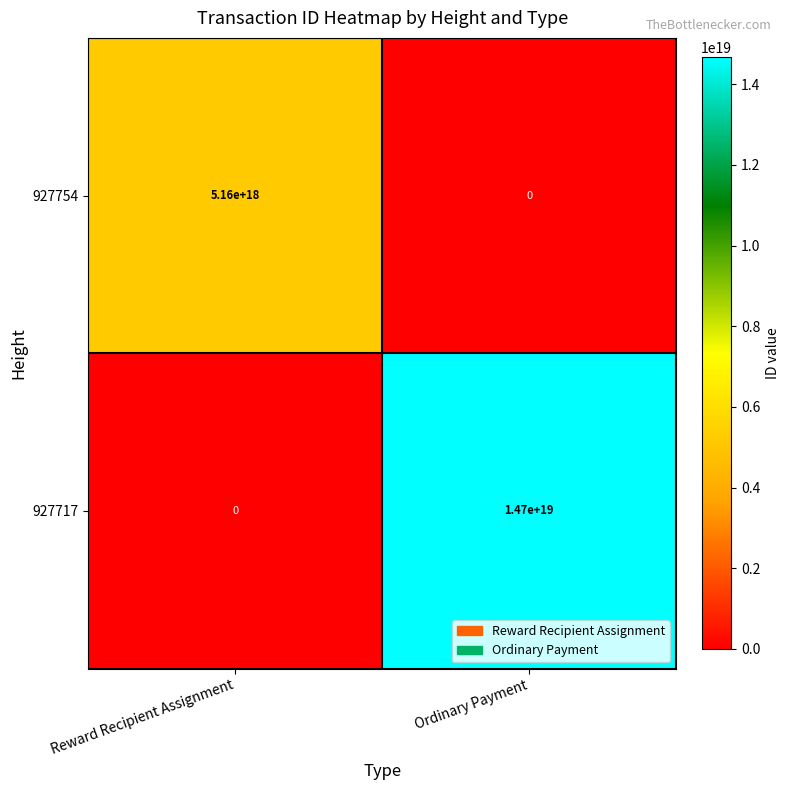

Is it true that 927754 equals 0 at Ordinary Payment?

True